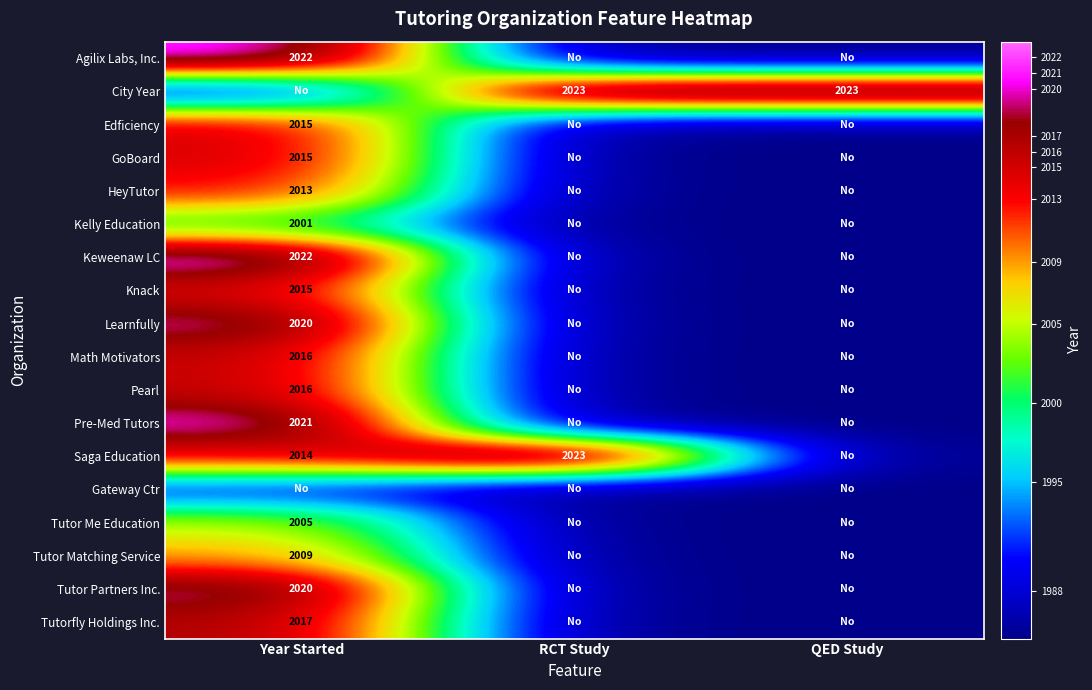

True or false: Kelly Education has a value of 2001 at Year Started.

True